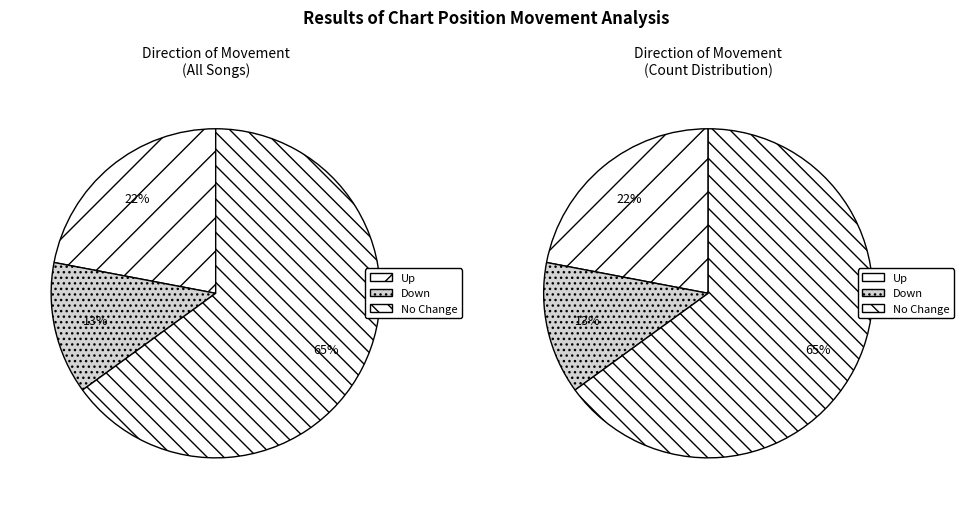

True or false: up accounts for 22% of the total.

True